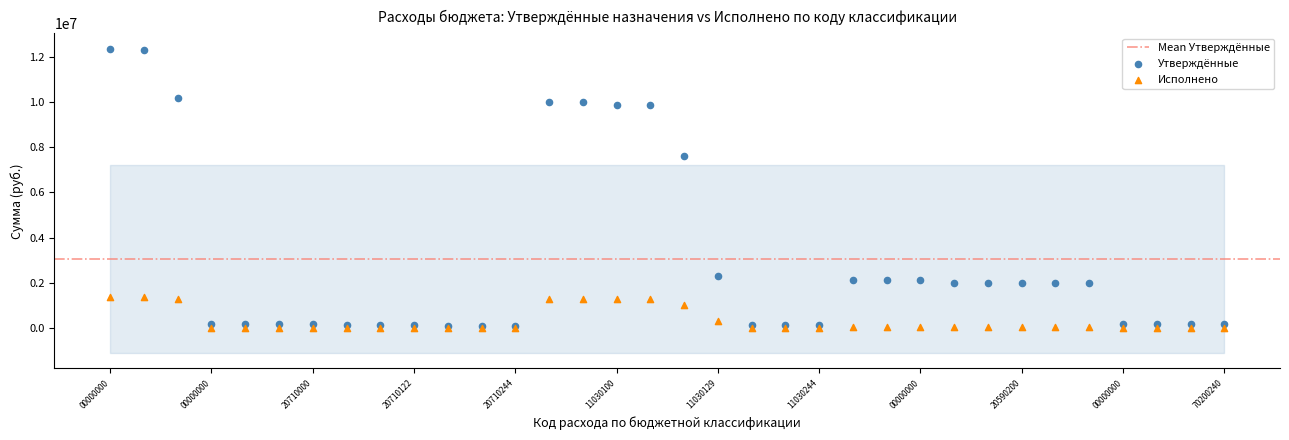

In the Утверждённые series, what Y value is closest to 6221498?

7602291.5